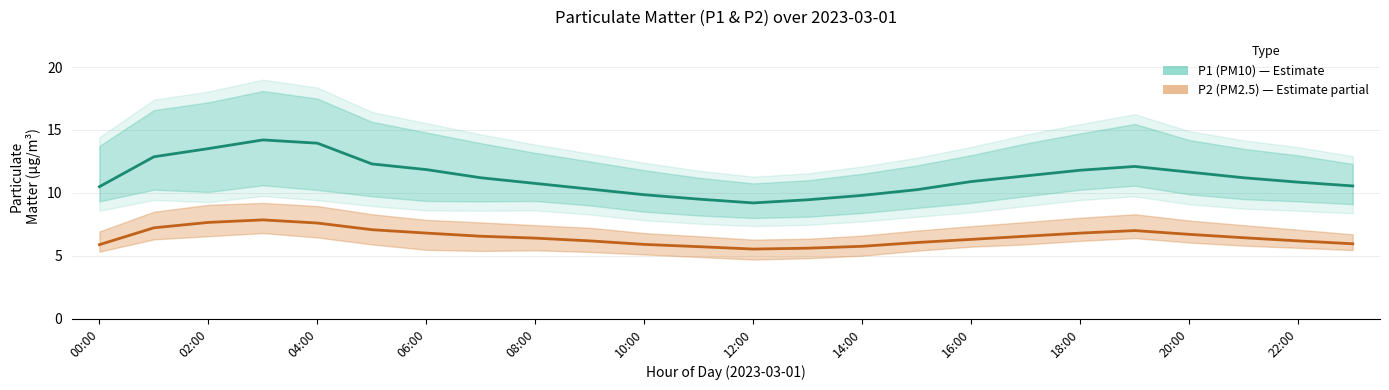

True or false: P2 (PM2.5) and P1 (PM10) cross at least once.

False